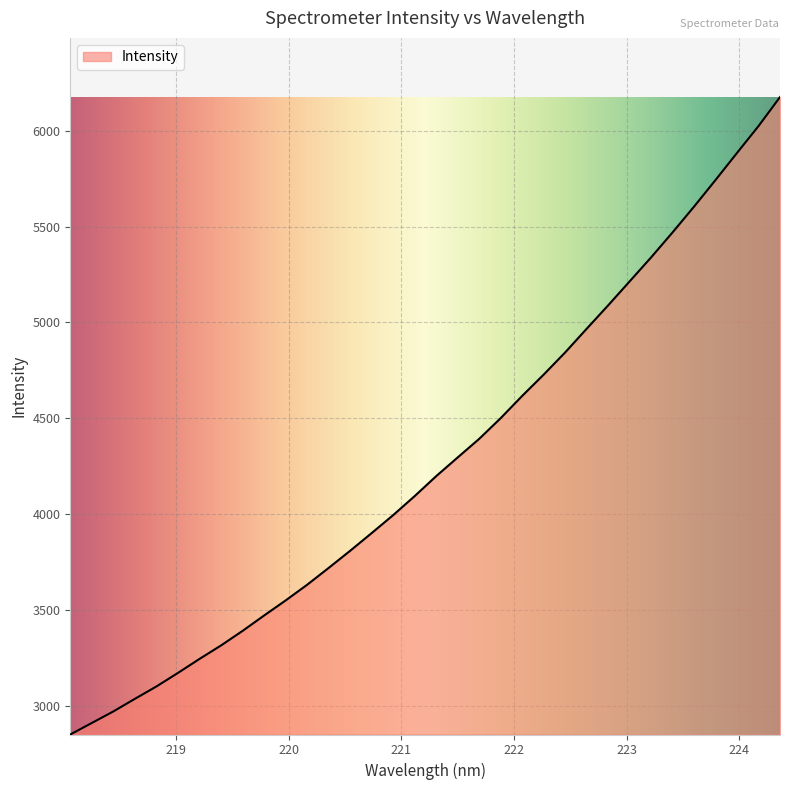

What is the smallest value displayed?

2849.7